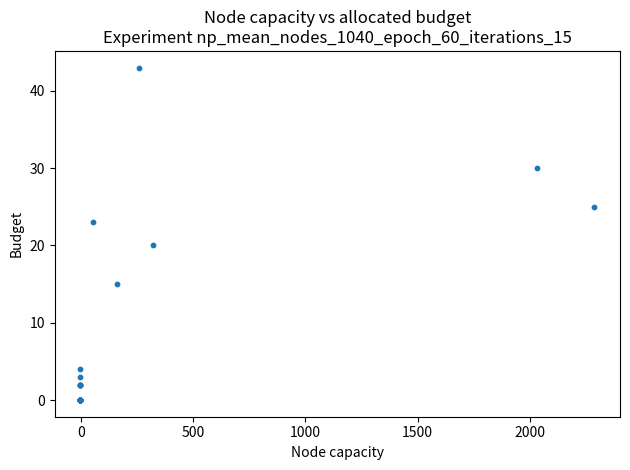

What Y value in the scatter plot is closest to 21?

20